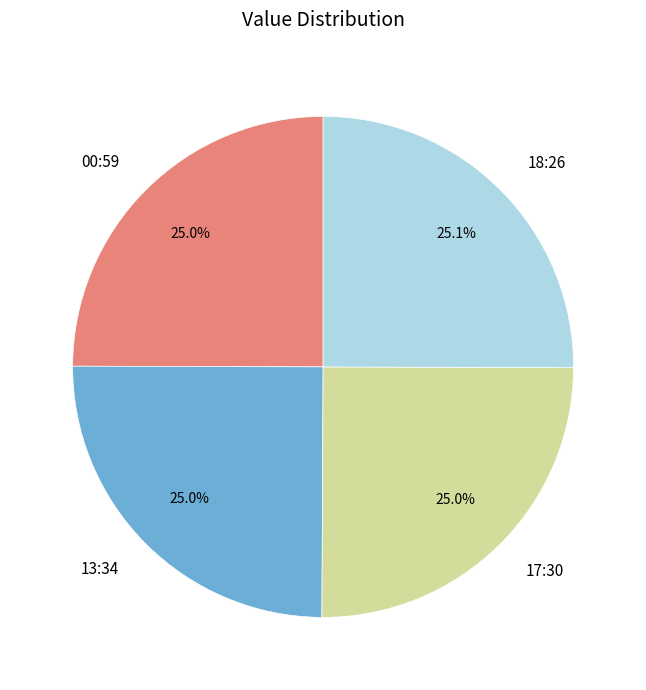

Approximately how many times larger is the value at 13:34 compared to 18:26?

1.0